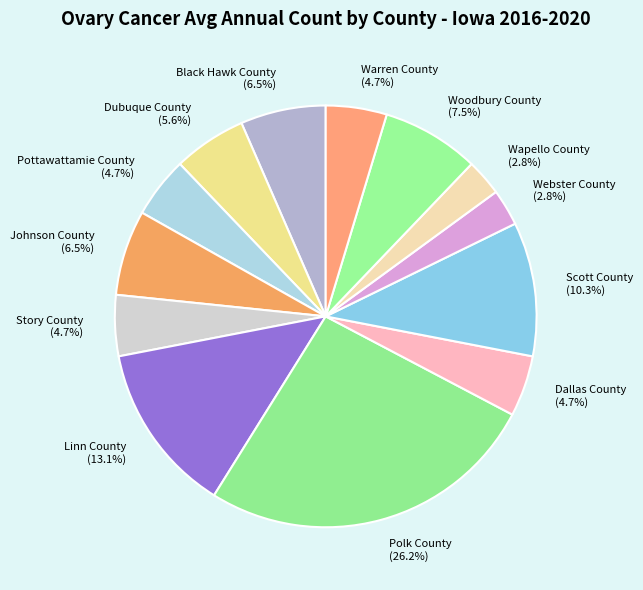

What percentage is NOT represented by Wapello County?

97.2%